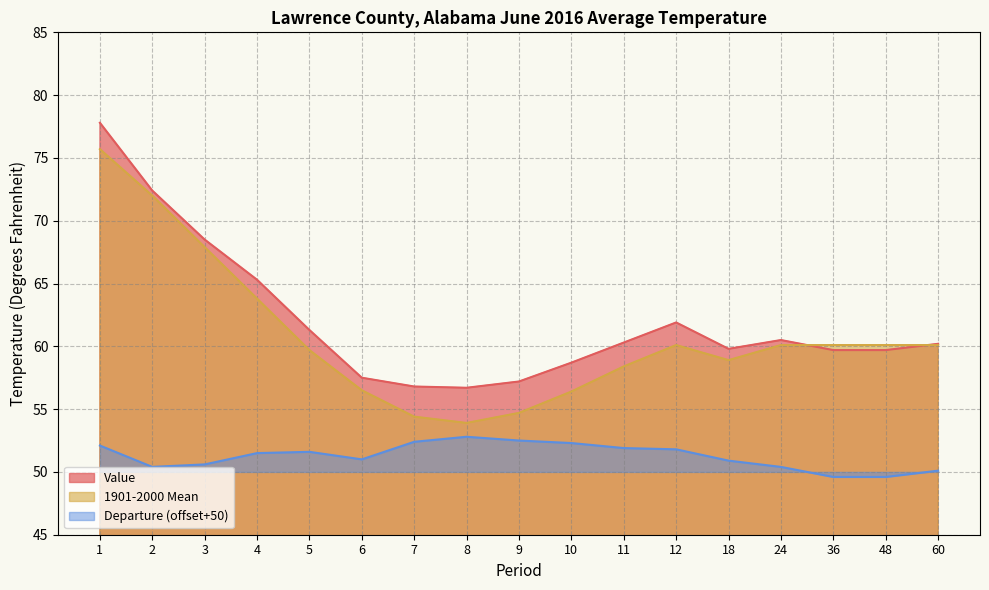

Count the number of categories in the chart.

17